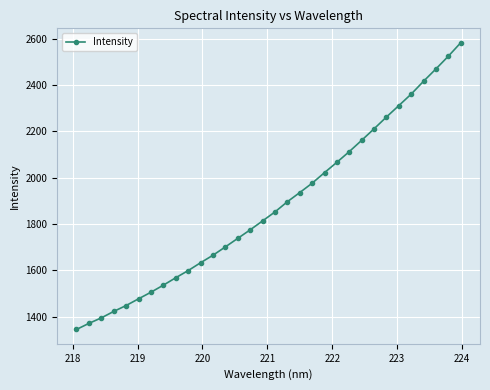

What is the value of the 26th point from the left?

2262.5